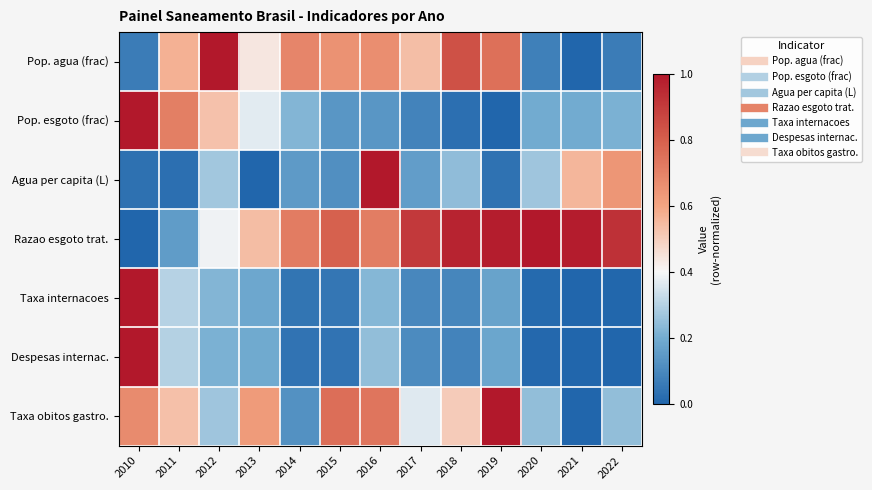

Reading left to right, what are all the values shown in this chart?

Pop. agua (frac): 2010=0.1	2011=0.6	2012=1.0	2013=0.4	2014=0.7	2015=0.7	2016=0.7	2017=0.5	2018=0.8	2019=0.8	2020=0.1	2021=0.0	2022=0.1
Pop. esgoto (frac): 2010=1.0	2011=0.7	2012=0.5	2013=0.4	2014=0.2	2015=0.1	2016=0.1	2017=0.1	2018=0.0	2019=0.0	2020=0.2	2021=0.2	2022=0.2
Agua per capita (L): 2010=0.0	2011=0.0	2012=0.3	2013=0.0	2014=0.2	2015=0.1	2016=1.0	2017=0.2	2018=0.2	2019=0.0	2020=0.3	2021=0.6	2022=0.6
Razao esgoto trat.: 2010=0.0	2011=0.2	2012=0.4	2013=0.5	2014=0.7	2015=0.8	2016=0.7	2017=0.9	2018=1.0	2019=1.0	2020=1.0	2021=1.0	2022=0.9
Taxa internacoes: 2010=1.0	2011=0.3	2012=0.2	2013=0.2	2014=0.0	2015=0.0	2016=0.2	2017=0.1	2018=0.1	2019=0.2	2020=0.0	2021=0.0	2022=0.0
Despesas internac.: 2010=1.0	2011=0.3	2012=0.2	2013=0.2	2014=0.0	2015=0.0	2016=0.2	2017=0.1	2018=0.1	2019=0.2	2020=0.0	2021=0.0	2022=0.0
Taxa obitos gastro.: 2010=0.7	2011=0.5	2012=0.3	2013=0.6	2014=0.1	2015=0.8	2016=0.7	2017=0.4	2018=0.5	2019=1.0	2020=0.2	2021=0.0	2022=0.2